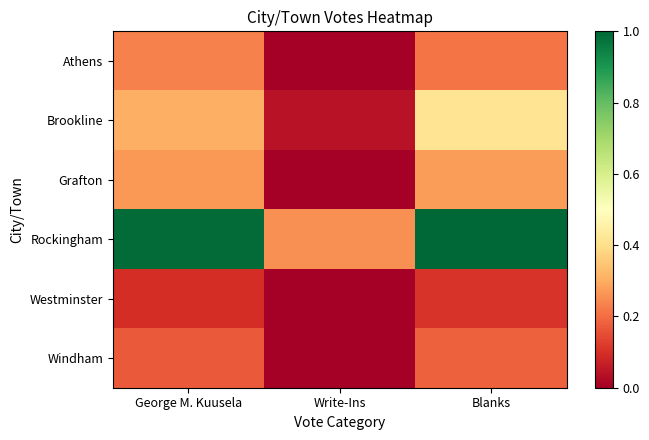

Reading right to left, transcribe all the data shown in this chart.

Athens: Blanks=0.2	Write-Ins=0.0	George M. Kuusela=0.2
Brookline: Blanks=0.4	Write-Ins=0.0	George M. Kuusela=0.3
Grafton: Blanks=0.3	Write-Ins=0.0	George M. Kuusela=0.3
Rockingham: Blanks=1.0	Write-Ins=0.3	George M. Kuusela=1.0
Westminster: Blanks=0.1	Write-Ins=0.0	George M. Kuusela=0.1
Windham: Blanks=0.2	Write-Ins=0.0	George M. Kuusela=0.2